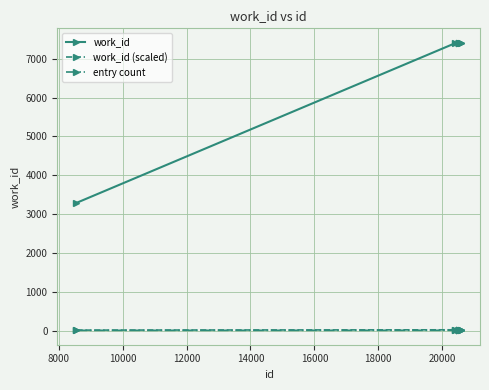

Which series has the largest total across all categories?

work_id